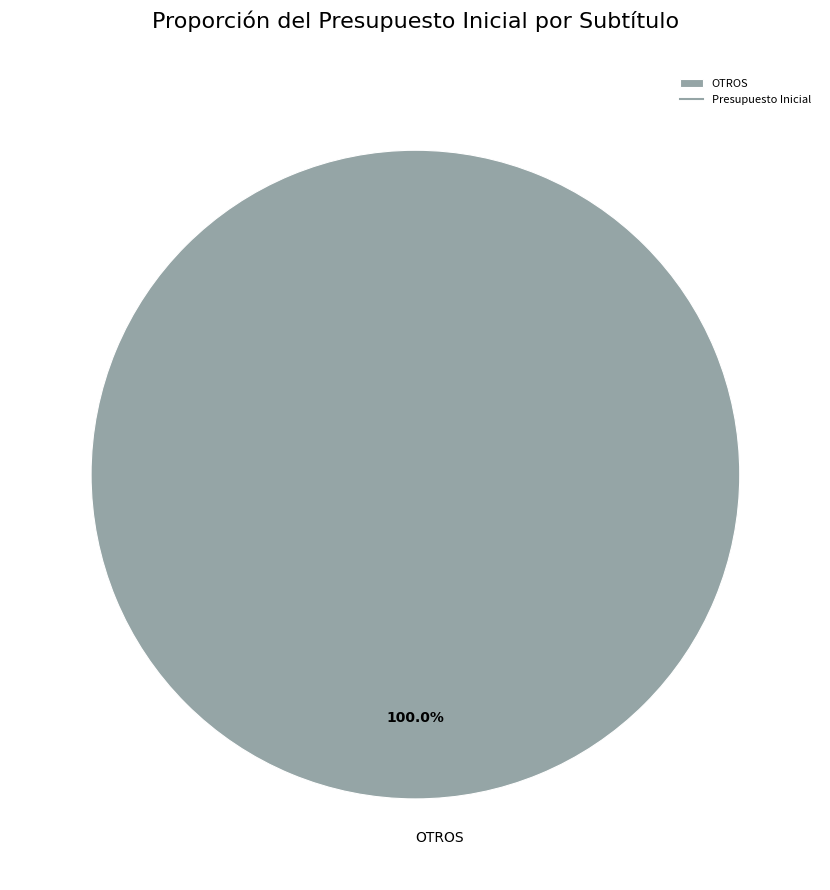

Does any single category account for the majority?

Yes